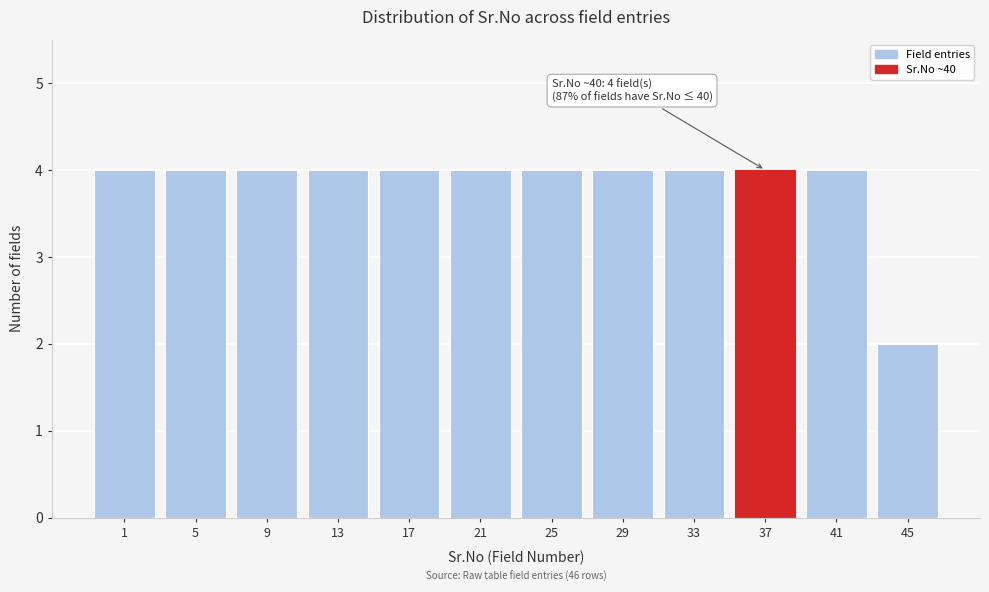

Reading left to right, transcribe all the data shown in this chart.

4	4	4	4	4	4	4	4	4	4	4	2